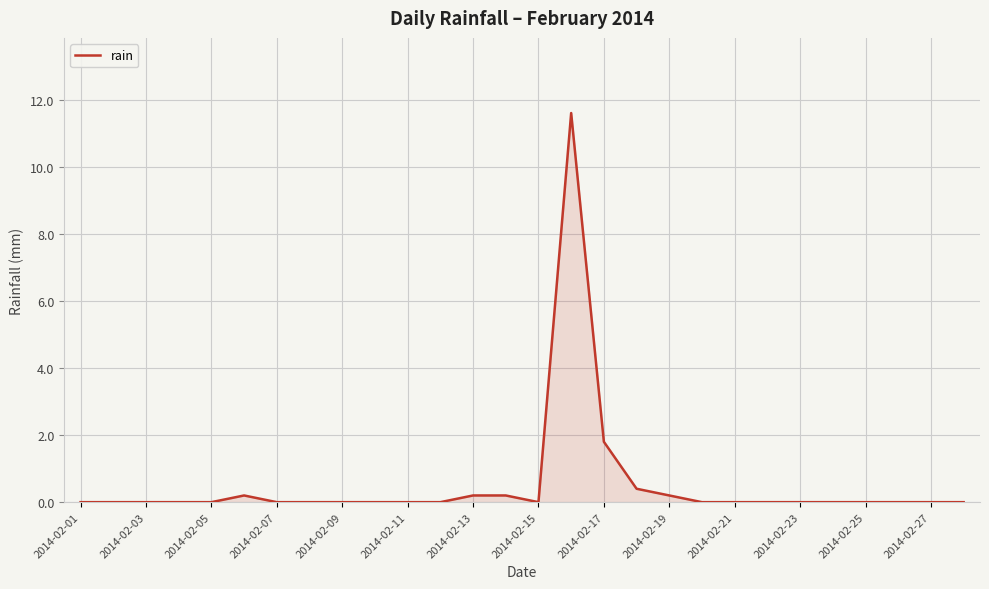

What is the difference between the maximum and minimum values?

11.6